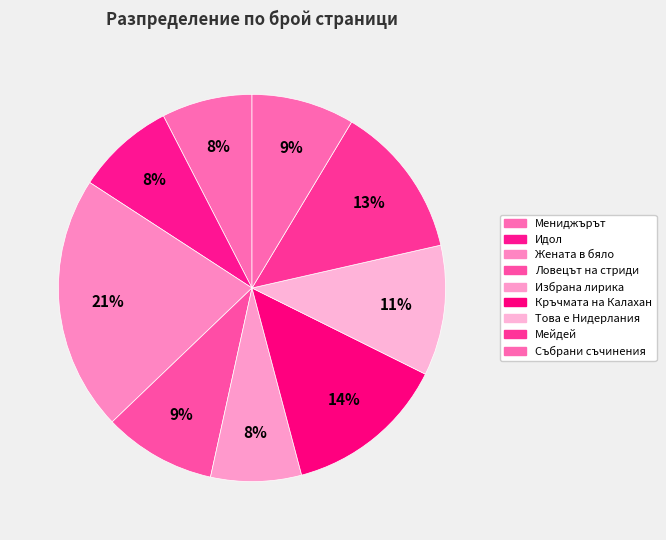

What portion of the pie excludes Ловецът на стриди?

90.6%